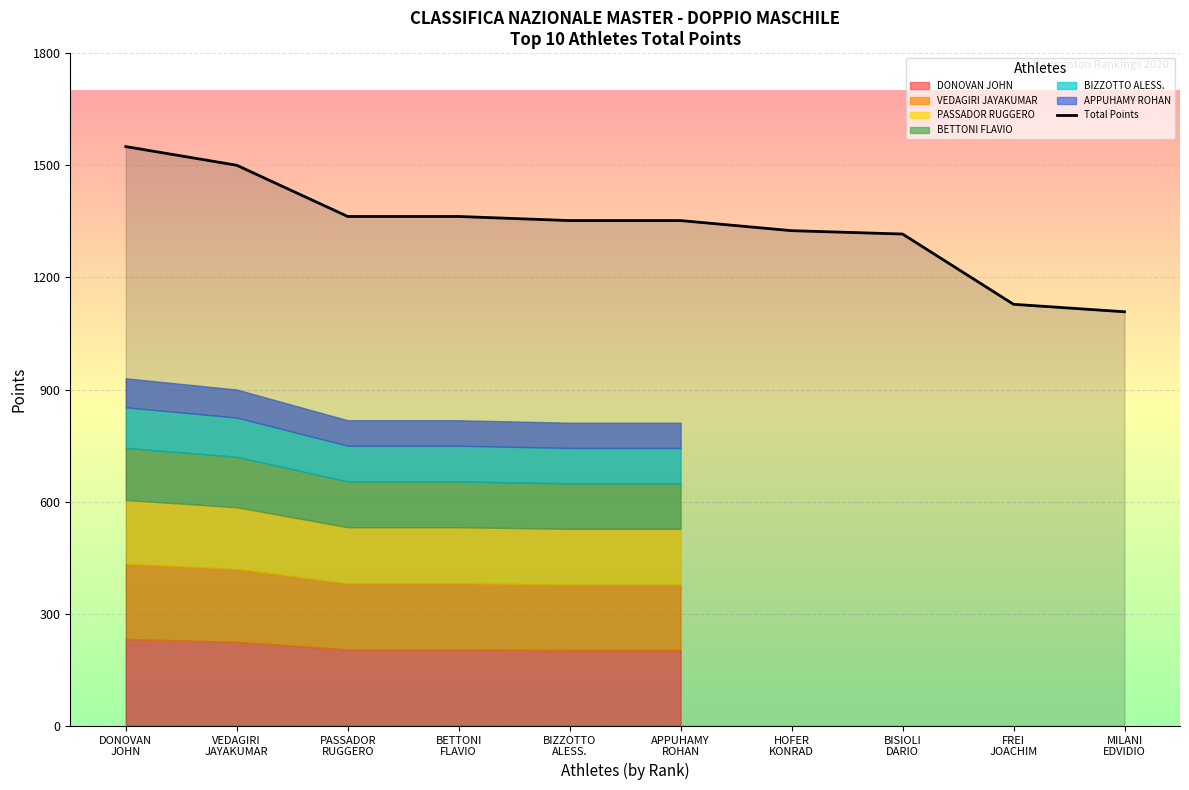

What is the sum of all values?

13357